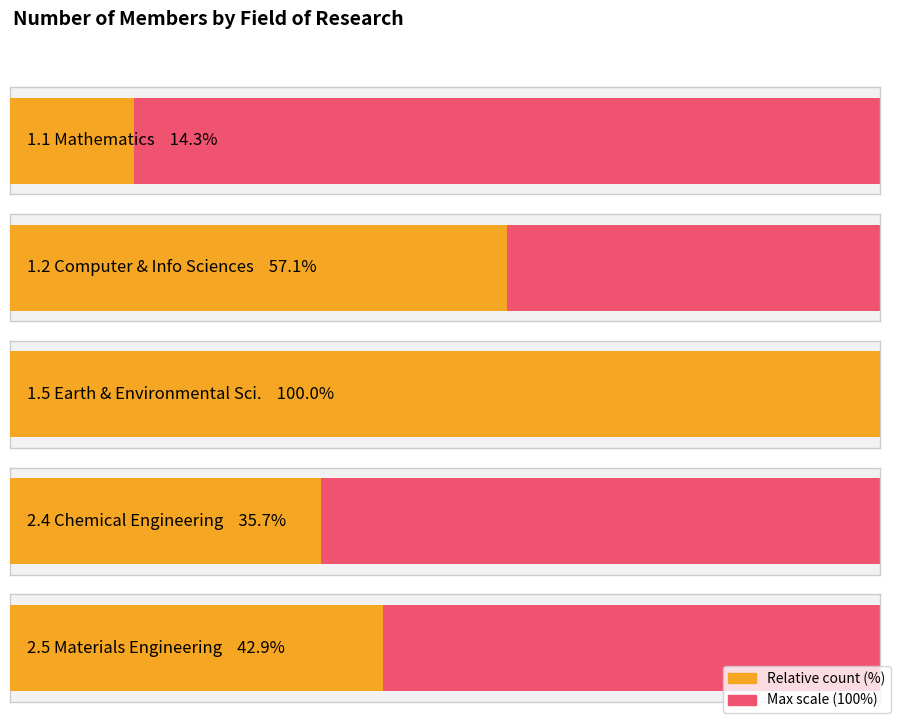

What is the change in value from 1.2 Computer and information sciences to 2.5 Materials engineering?

-2